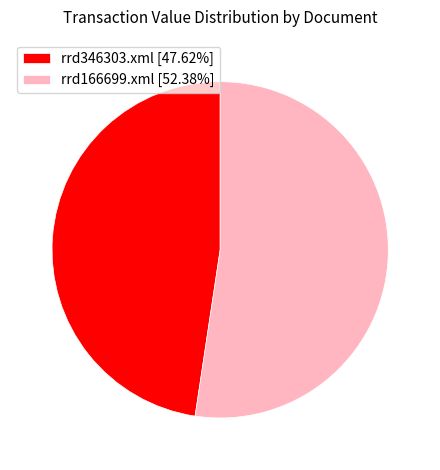

Do rrd346303.xml and rrd166699.xml together represent more than half of the pie?

Yes